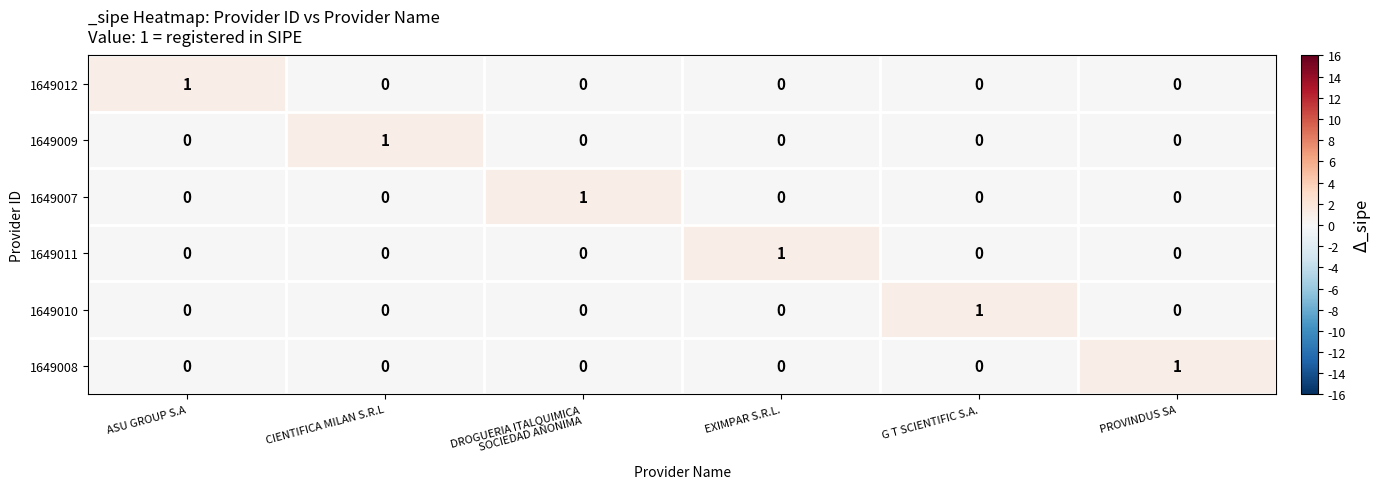

The 1649012 series shows 0 at G T SCIENTIFIC S.A.. True or false?

True